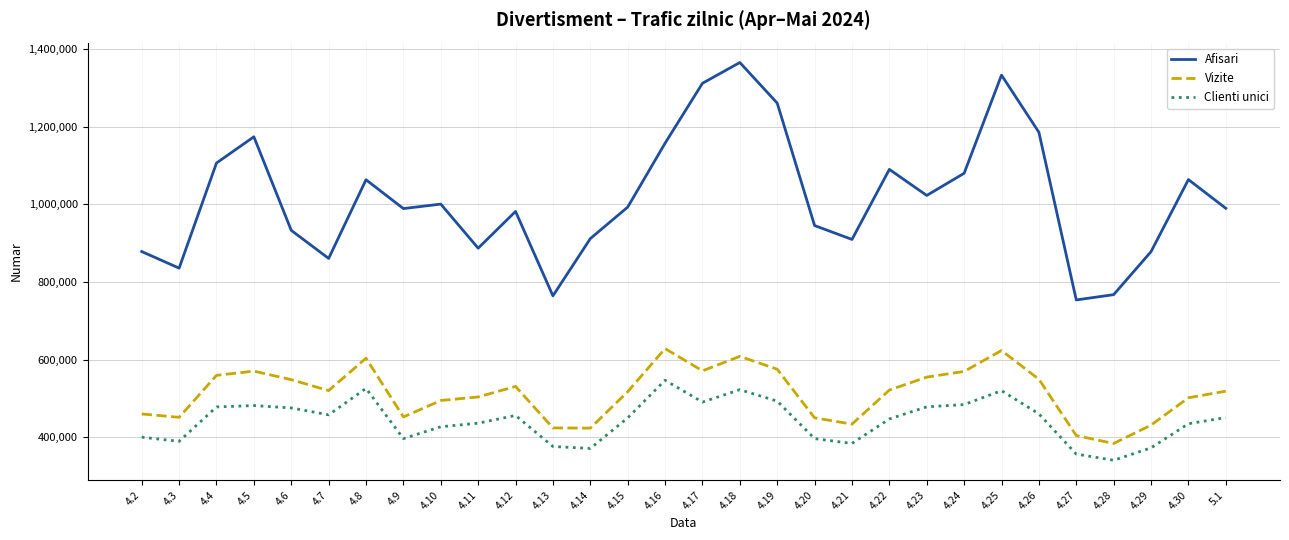

Does the chart display data point markers on the line(s)?

No